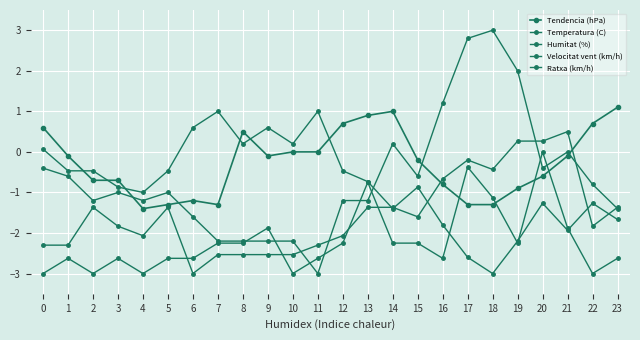

Which series has the largest total across all categories?

Tendencia (hPa)